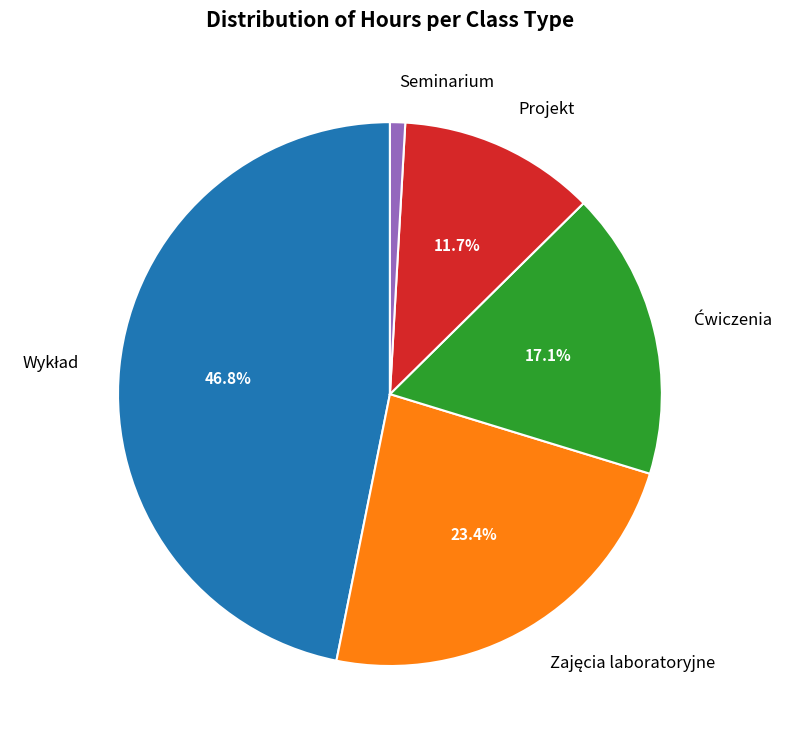

What is the smallest slice in the pie chart?

Seminarium